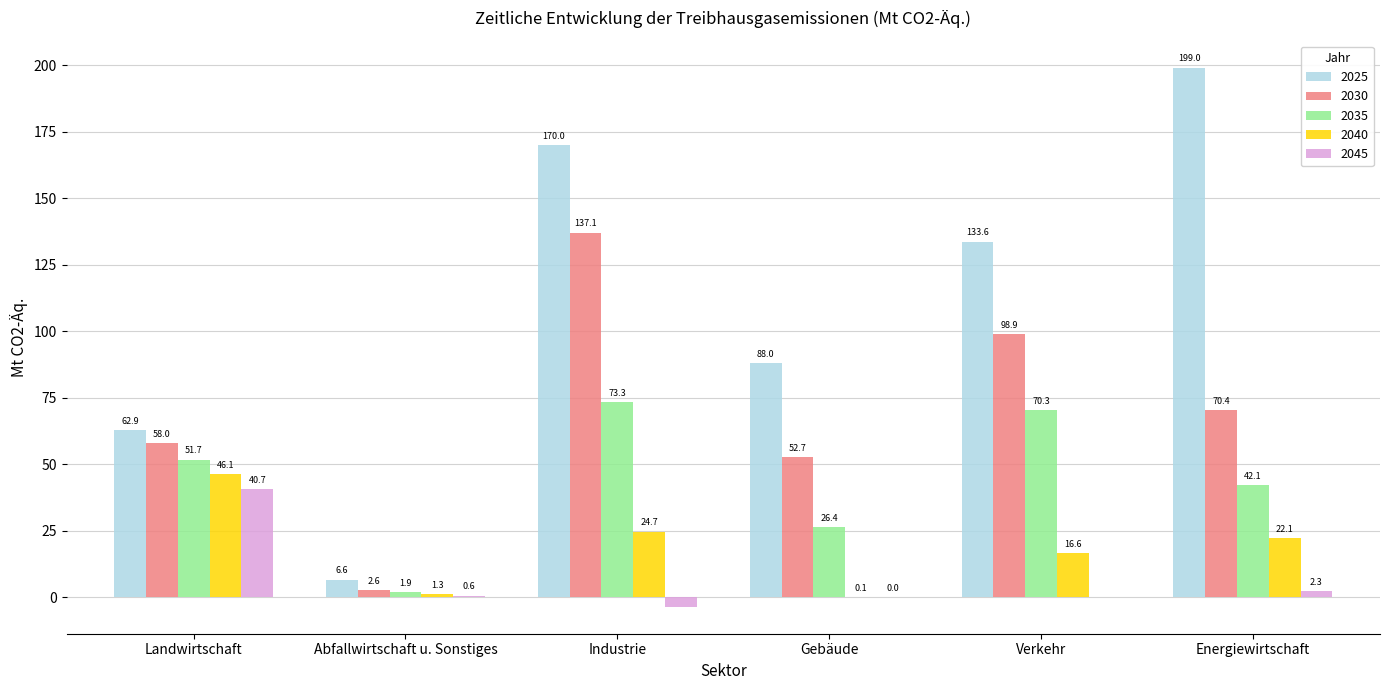

How many data points in 2025 are above 133?

3